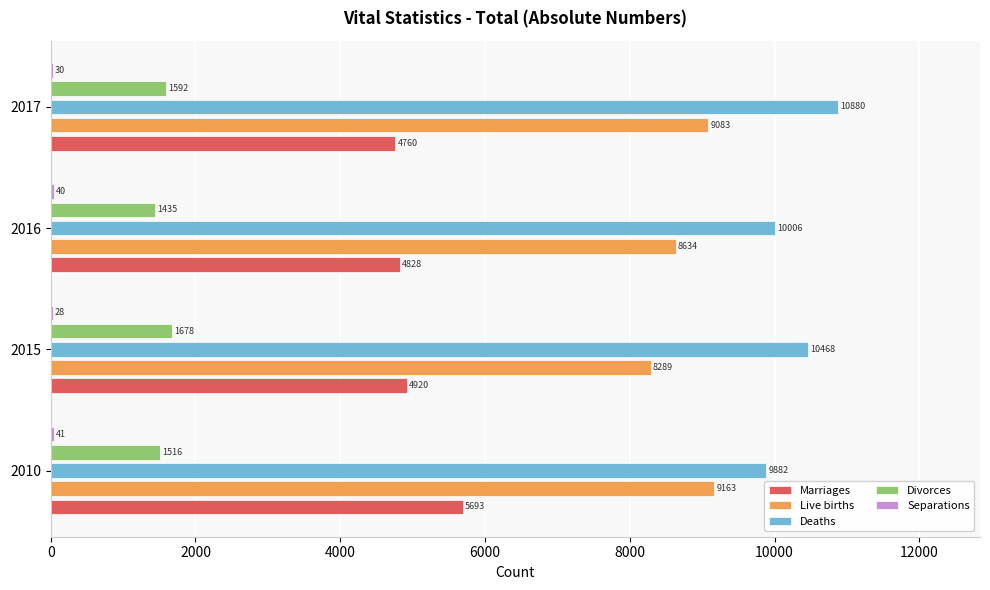

How many series are shown in this chart?

5